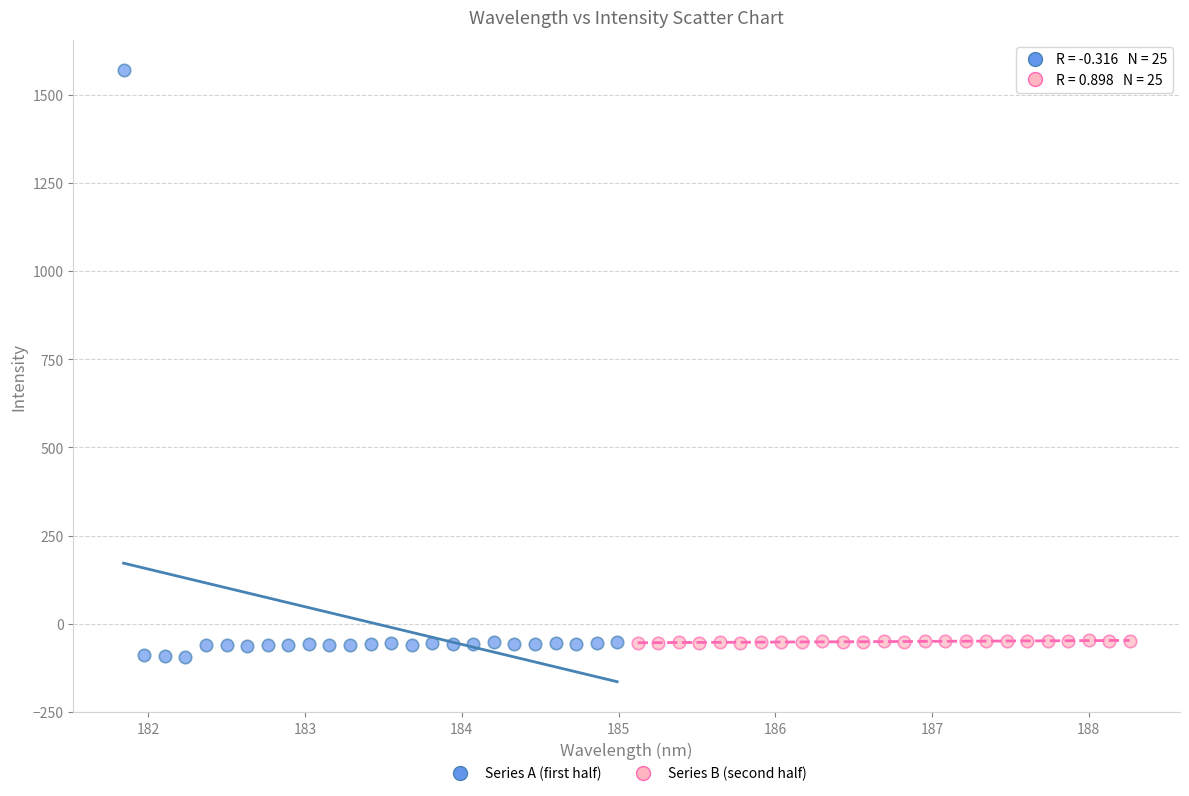

Which series has the widest spread of Y values?

Series A (first half)